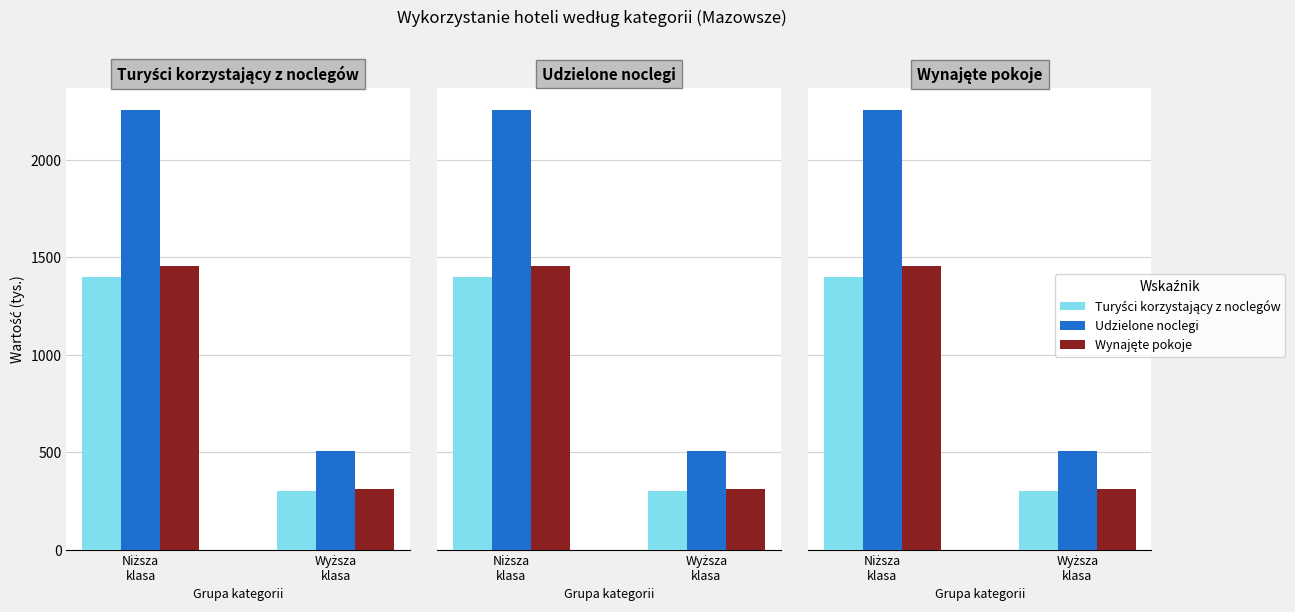

Where is Udzielone noclegi nearest to the value 1380?

Wyższa
klasa